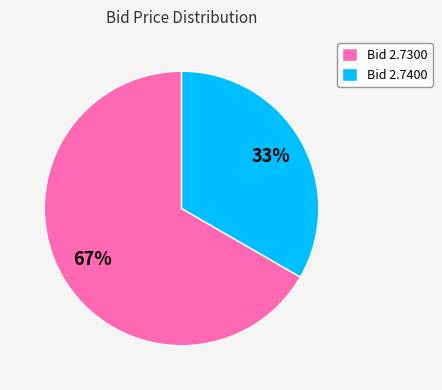

Count the number of slices in the pie.

2